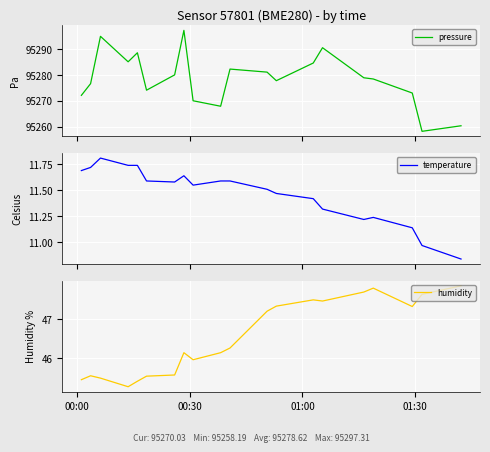

What is the minimum value for pressure?

95258.2